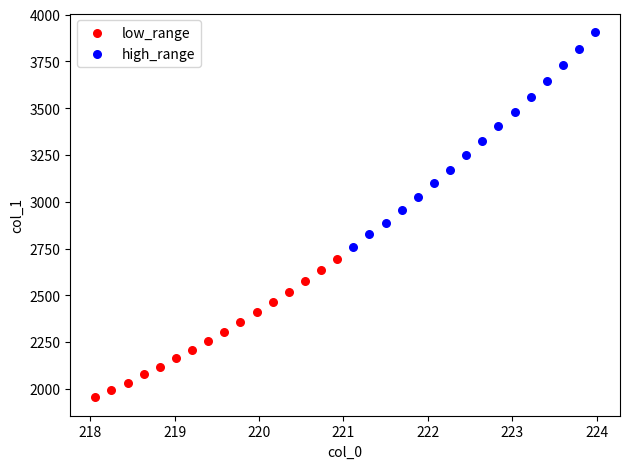

Which series reaches the maximum Y coordinate?

high_range